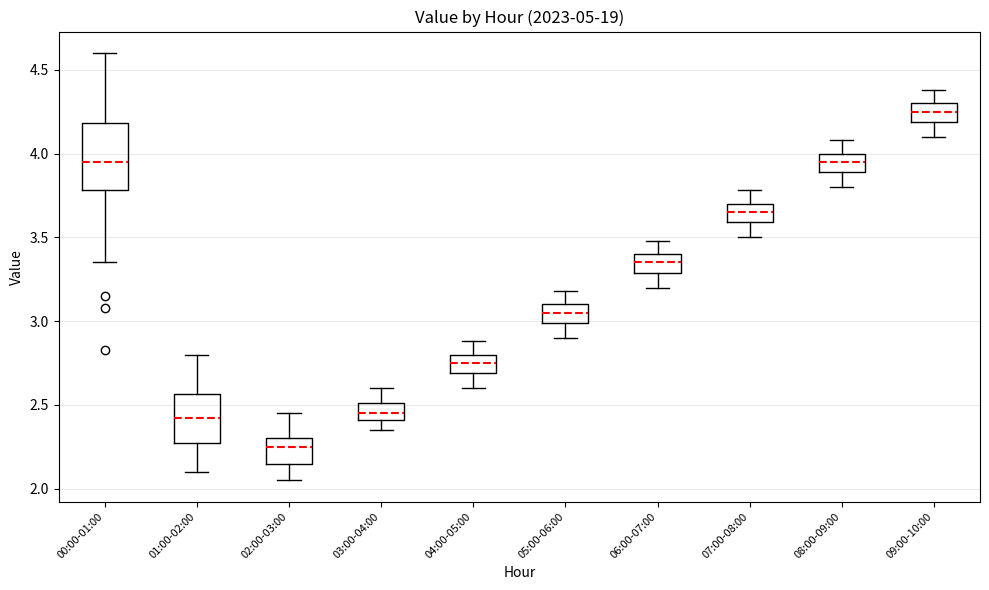

Reading left to right, transcribe this box plot: for each box, give where its median line is, the range the box spans, and where its two whiskers end, as read against the y-axis. The values are not printed on the chart, so give them approximately, as read against the axis.

00:00-01:00: median 3.95, box 3.80 to 4.20, whiskers 3.35 to 4.60
01:00-02:00: median 2.40, box 2.30 to 2.55, whiskers 2.10 to 2.80
02:00-03:00: median 2.25, box 2.15 to 2.30, whiskers 2.05 to 2.45
03:00-04:00: median 2.45, box 2.40 to 2.50, whiskers 2.35 to 2.60
04:00-05:00: median 2.75, box 2.70 to 2.80, whiskers 2.60 to 2.90
05:00-06:00: median 3.05, box 3.00 to 3.10, whiskers 2.90 to 3.20
06:00-07:00: median 3.35, box 3.30 to 3.40, whiskers 3.20 to 3.50
07:00-08:00: median 3.65, box 3.60 to 3.70, whiskers 3.50 to 3.80
08:00-09:00: median 3.95, box 3.90 to 4.00, whiskers 3.80 to 4.10
09:00-10:00: median 4.25, box 4.20 to 4.30, whiskers 4.10 to 4.40